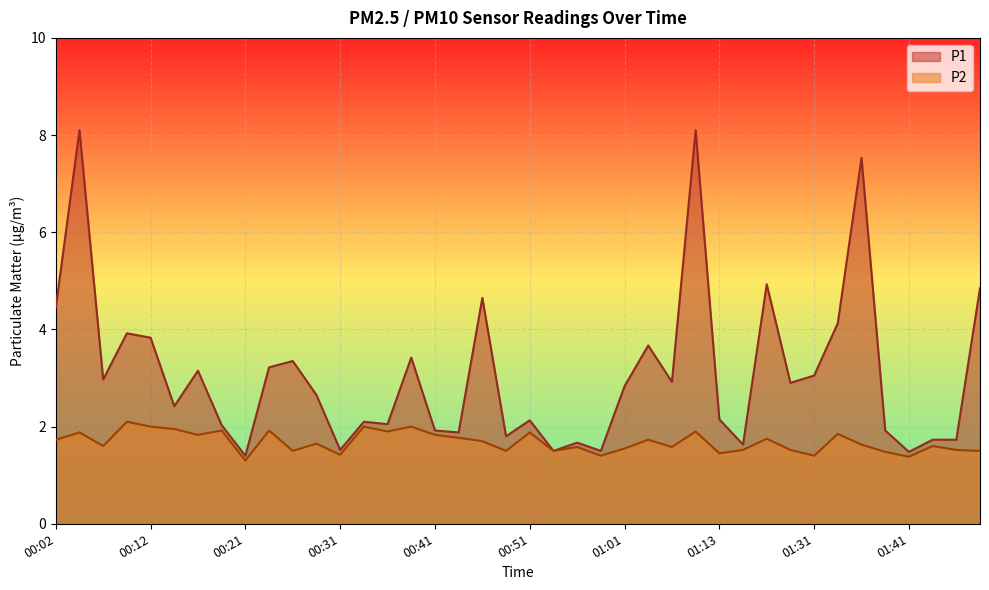

How many lines are shown in the chart?

2